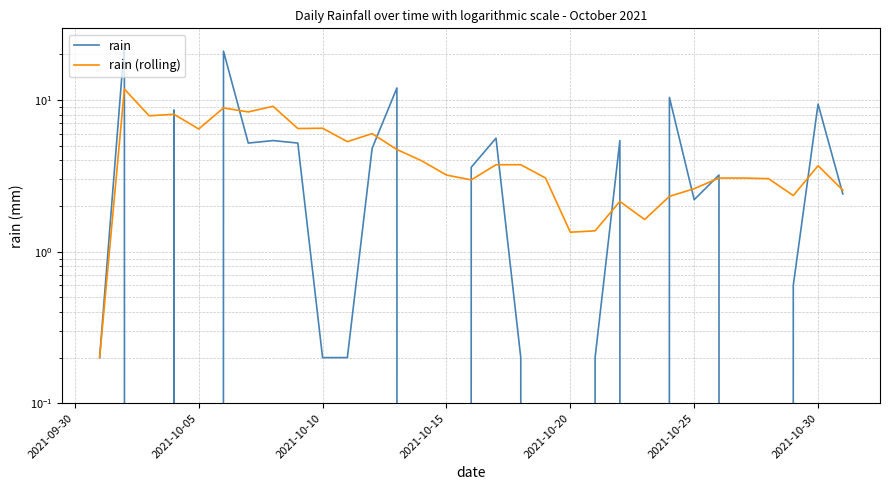

What are all the series names shown in the legend?

rain, rain (rolling)